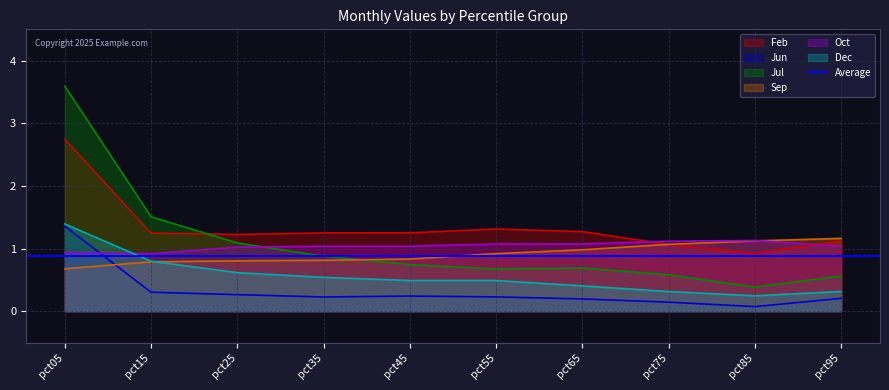

Count the Oct values in the range 1 to 2.

8